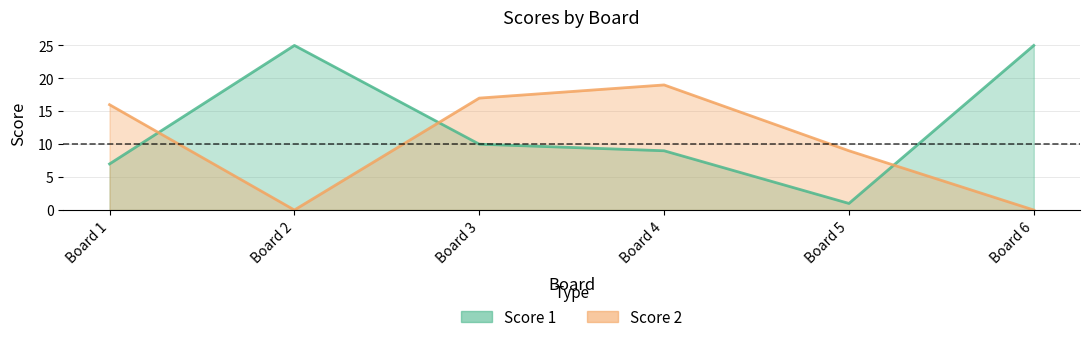

At which category does Score 2 reach its first local peak?

Board 4